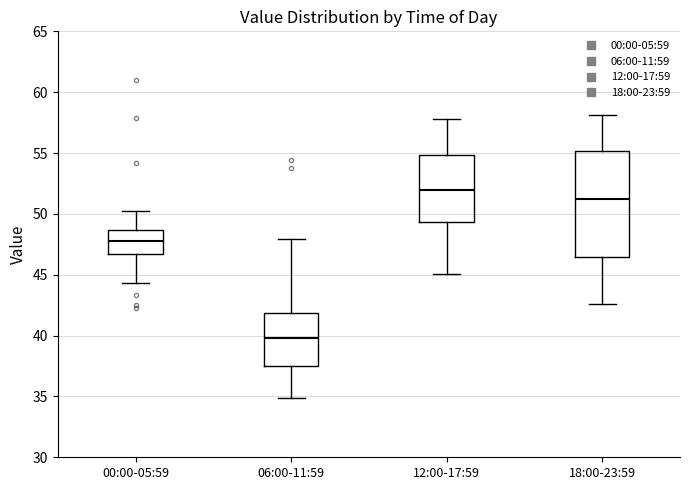

Where does the lower whisker of the box for 12:00-17:59 end on the y-axis? The values are not printed on the chart, so give them approximately, as read against the axis.

45.0